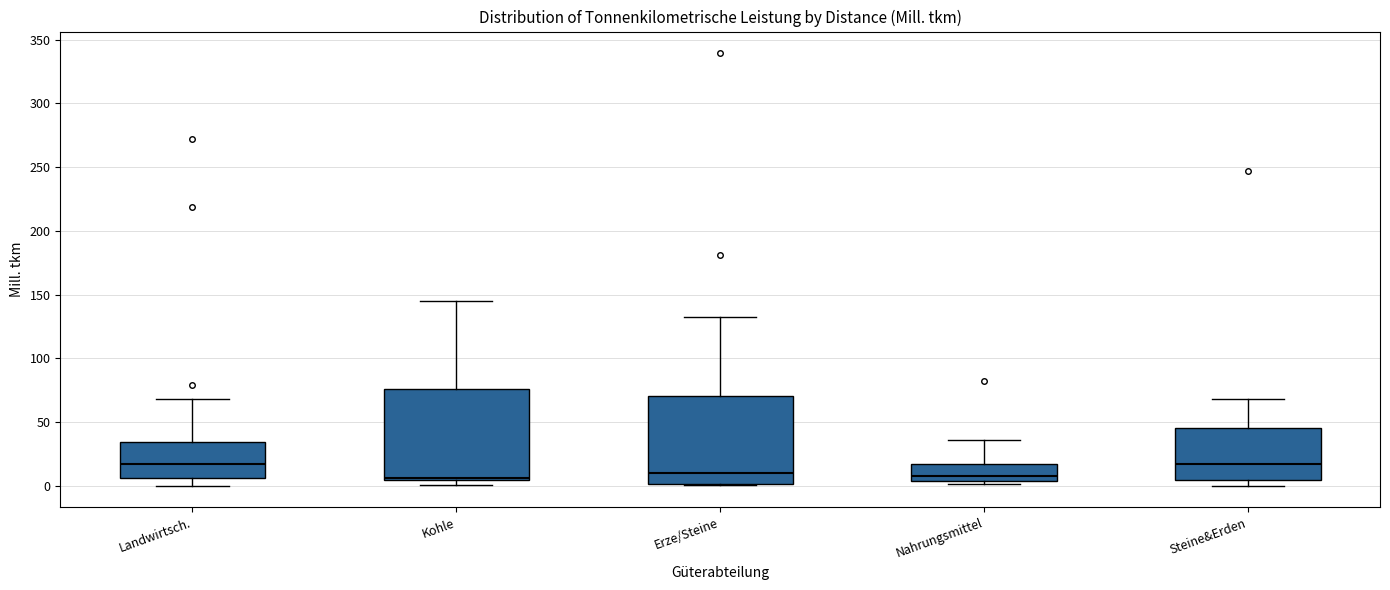

Reading left to right, read every box against the y-axis: the position of its median line, the range the box covers, and the ends of its whiskers. The values are not printed on the chart, so give them approximately, as read against the axis.

Landwirtsch.: median 15, box 5 to 35, whiskers 0 to 70
Kohle: median 5 (just above the box's lower edge), box 5 to 75, whiskers 0 to 145
Erze/Steine: median 10, box 0 to 70, whiskers 0 to 130
Nahrungsmittel: median 5 (just above the box's lower edge), box 5 to 15, whiskers 0 to 35
Steine&Erden: median 15, box 5 to 45, whiskers 0 to 70